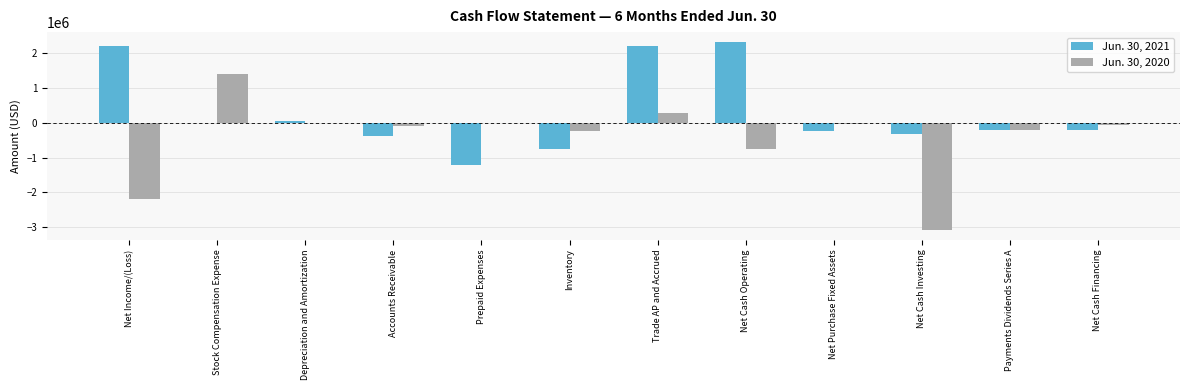

Between Stock Compensation Expense and Payments Dividends Series A, which series saw the biggest shift?

Jun. 30, 2020